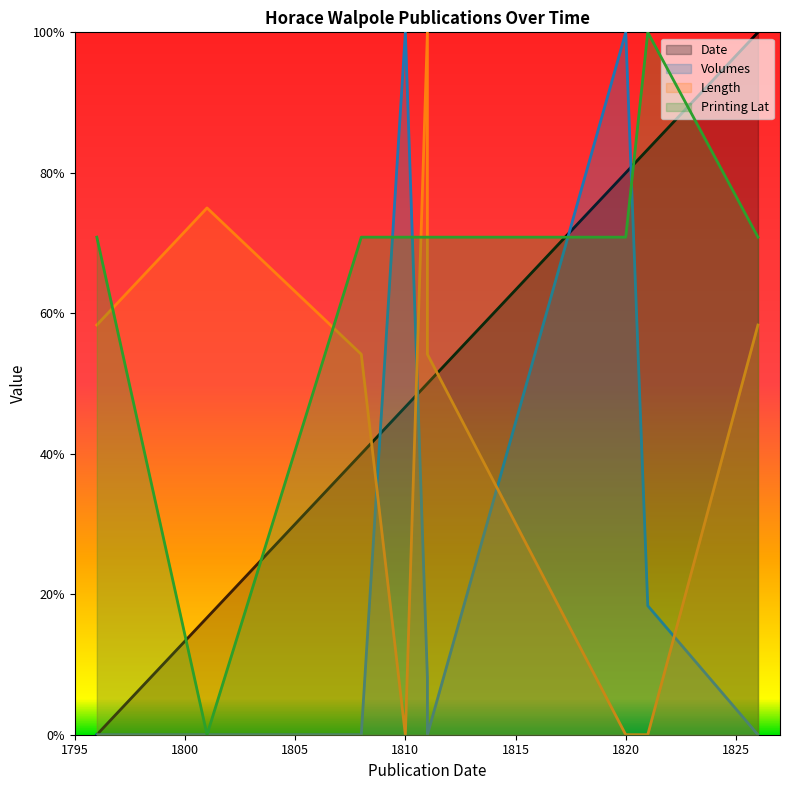

What are all the series names shown in the legend?

Date, Volumes, Length, Printing Lat